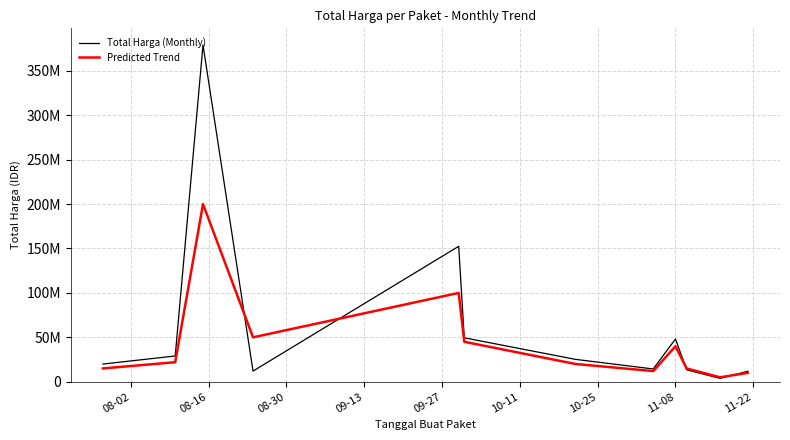

Does the chart display data point markers on the line(s)?

No